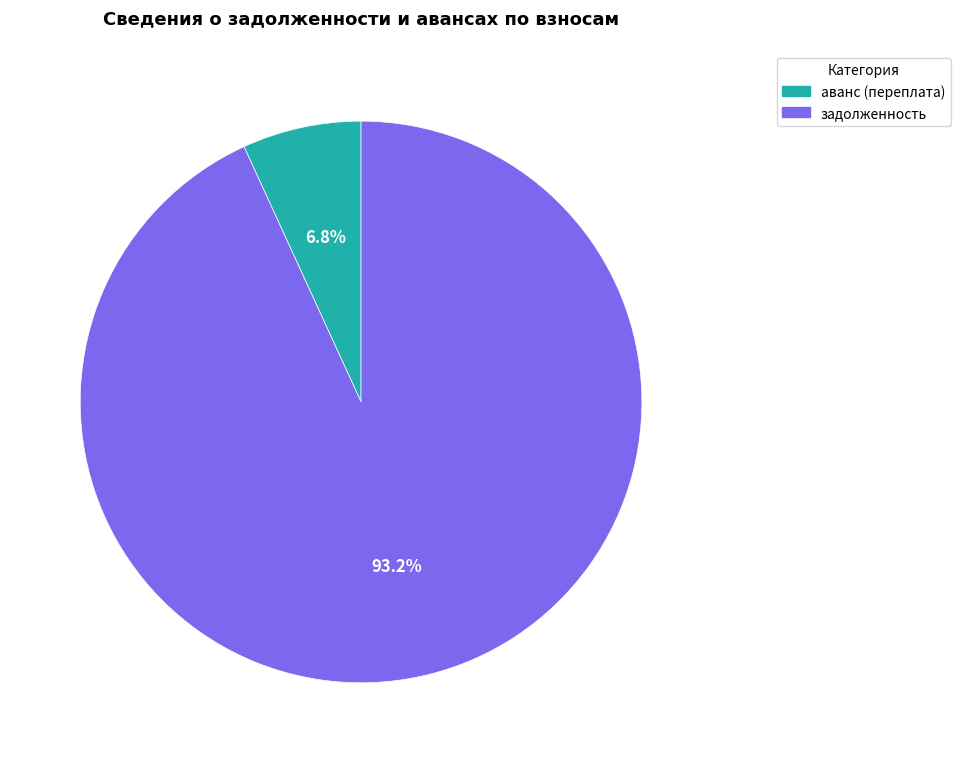

Is there a majority slice in this chart?

Yes